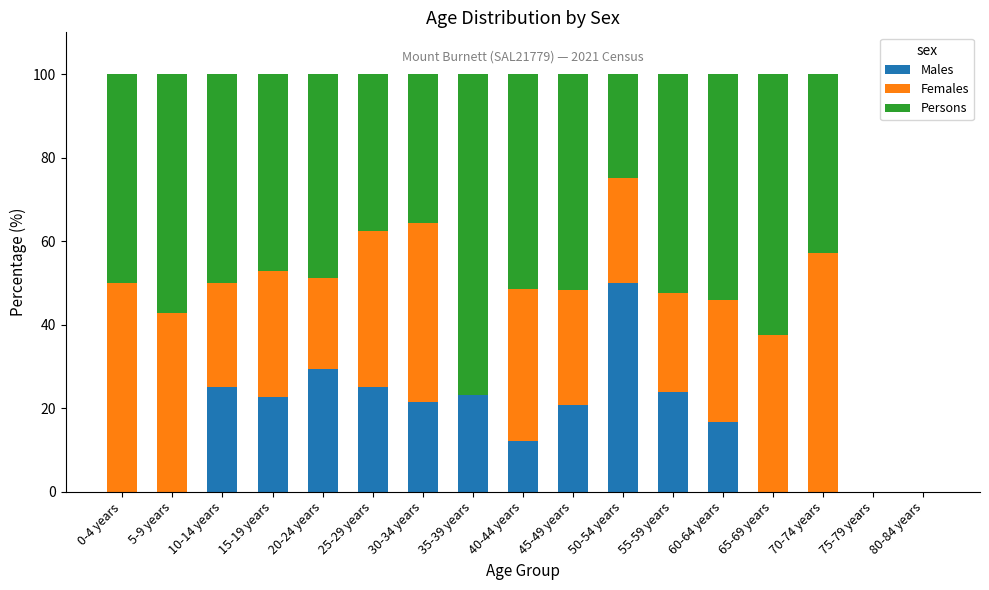

Which category has the highest value in the Males series?

50-54 years